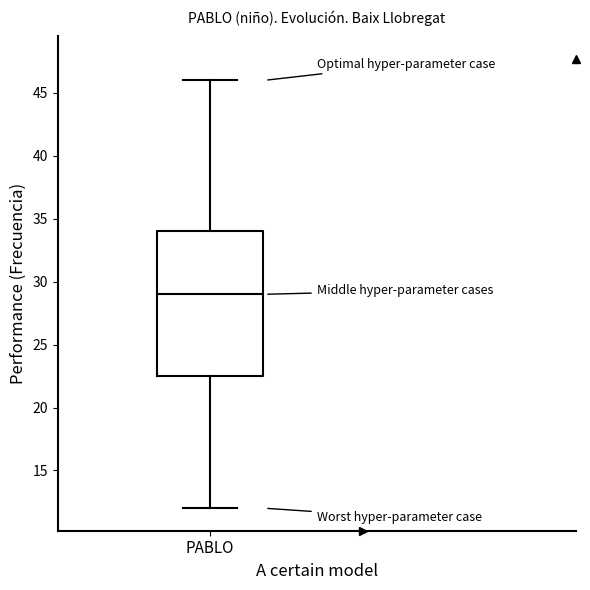

Transcribe this box plot: give where the median line is, the range the box spans, and where the two whiskers end, as read against the y-axis. The values are not printed on the chart, so give them approximately, as read against the axis.

median 29.0, box 22.5 to 34.0, whiskers 12.0 to 46.0